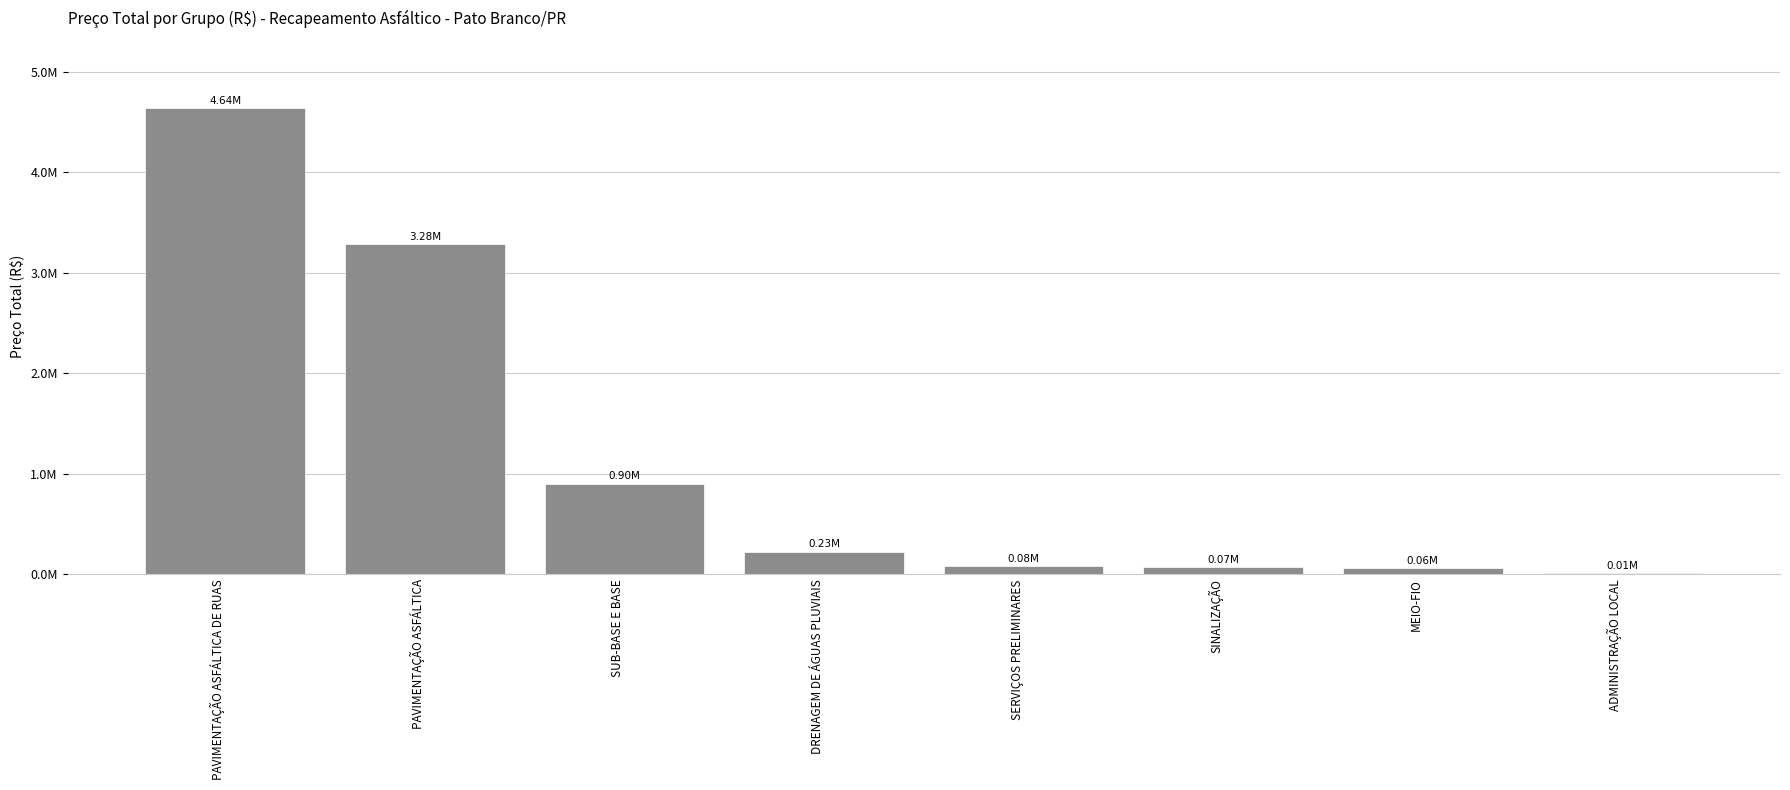

What is the ratio of the value at PAVIMENTAÇÃO ASFÁLTICA DE RUAS to the value at PAVIMENTAÇÃO ASFÁLTICA?

1.4